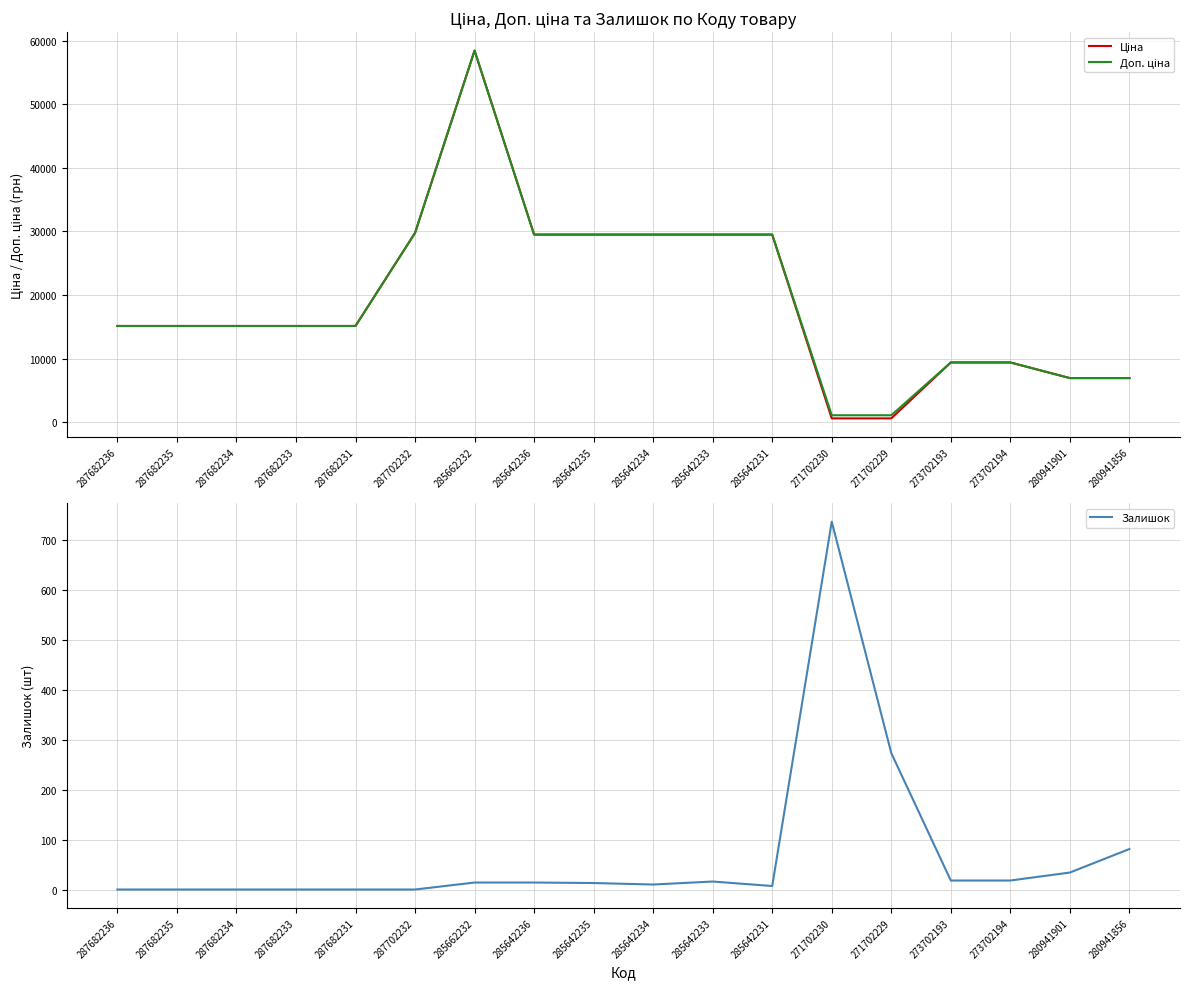

List the series in order of their peak value, highest first.

Ціна, Доп. ціна, Залишок